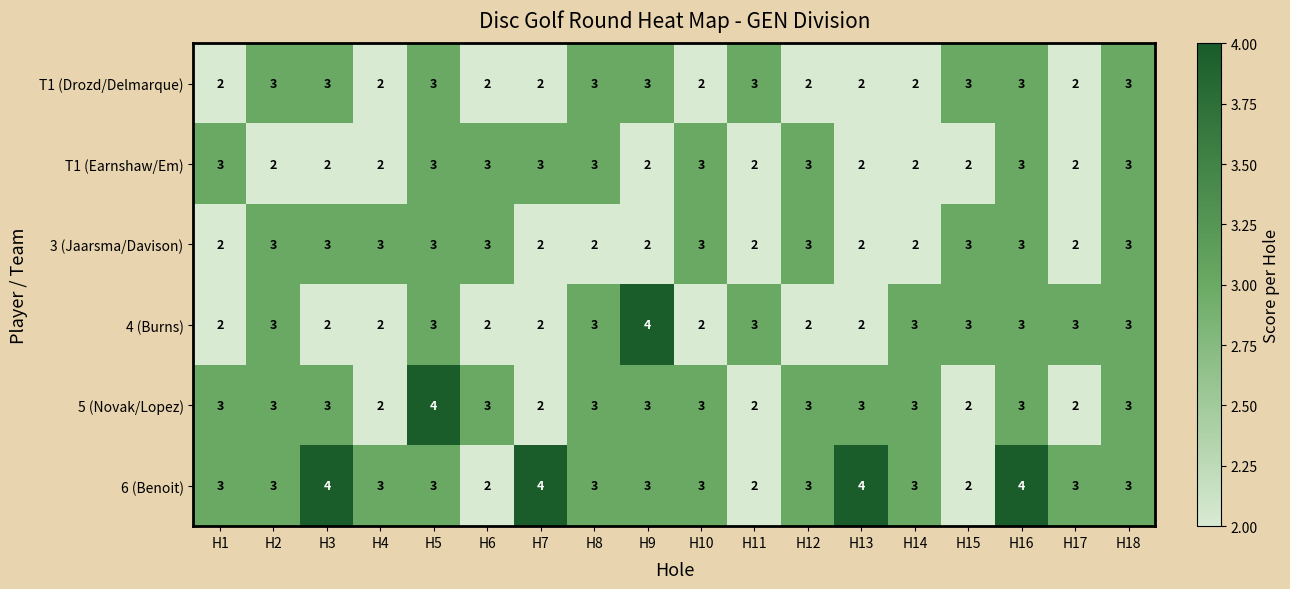

Which series has the largest total across all categories?

6 (Benoit)